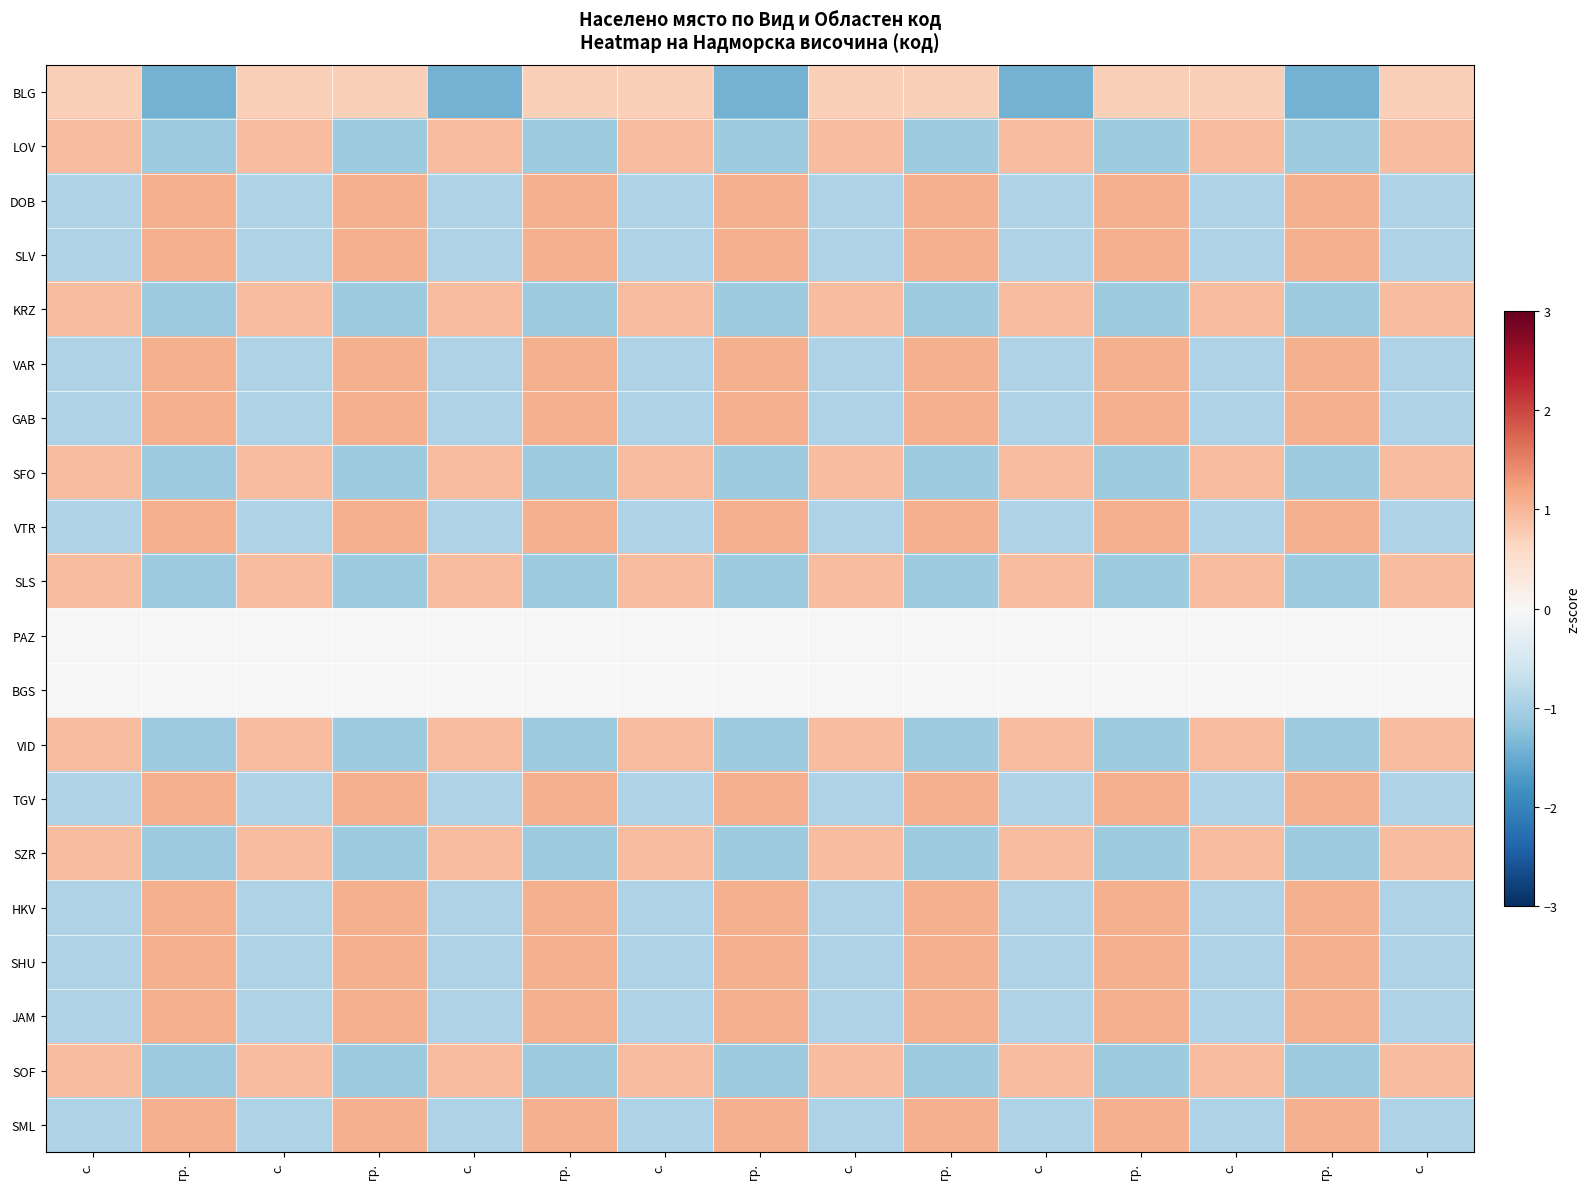

Reading right to left, list all the values displayed in this chart.

BLG: с.=0.7	гр.=-1.4	с.=0.7	гр.=0.7	с.=-1.4	гр.=0.7	с.=0.7	гр.=-1.4	с.=0.7	гр.=0.7	с.=-1.4	гр.=0.7	с.=0.7	гр.=-1.4	с.=0.7
LOV: с.=0.9	гр.=-1.1	с.=0.9	гр.=-1.1	с.=0.9	гр.=-1.1	с.=0.9	гр.=-1.1	с.=0.9	гр.=-1.1	с.=0.9	гр.=-1.1	с.=0.9	гр.=-1.1	с.=0.9
DOB: с.=-0.9	гр.=1.1	с.=-0.9	гр.=1.1	с.=-0.9	гр.=1.1	с.=-0.9	гр.=1.1	с.=-0.9	гр.=1.1	с.=-0.9	гр.=1.1	с.=-0.9	гр.=1.1	с.=-0.9
SLV: с.=-0.9	гр.=1.1	с.=-0.9	гр.=1.1	с.=-0.9	гр.=1.1	с.=-0.9	гр.=1.1	с.=-0.9	гр.=1.1	с.=-0.9	гр.=1.1	с.=-0.9	гр.=1.1	с.=-0.9
KRZ: с.=0.9	гр.=-1.1	с.=0.9	гр.=-1.1	с.=0.9	гр.=-1.1	с.=0.9	гр.=-1.1	с.=0.9	гр.=-1.1	с.=0.9	гр.=-1.1	с.=0.9	гр.=-1.1	с.=0.9
VAR: с.=-0.9	гр.=1.1	с.=-0.9	гр.=1.1	с.=-0.9	гр.=1.1	с.=-0.9	гр.=1.1	с.=-0.9	гр.=1.1	с.=-0.9	гр.=1.1	с.=-0.9	гр.=1.1	с.=-0.9
GAB: с.=-0.9	гр.=1.1	с.=-0.9	гр.=1.1	с.=-0.9	гр.=1.1	с.=-0.9	гр.=1.1	с.=-0.9	гр.=1.1	с.=-0.9	гр.=1.1	с.=-0.9	гр.=1.1	с.=-0.9
SFO: с.=0.9	гр.=-1.1	с.=0.9	гр.=-1.1	с.=0.9	гр.=-1.1	с.=0.9	гр.=-1.1	с.=0.9	гр.=-1.1	с.=0.9	гр.=-1.1	с.=0.9	гр.=-1.1	с.=0.9
VTR: с.=-0.9	гр.=1.1	с.=-0.9	гр.=1.1	с.=-0.9	гр.=1.1	с.=-0.9	гр.=1.1	с.=-0.9	гр.=1.1	с.=-0.9	гр.=1.1	с.=-0.9	гр.=1.1	с.=-0.9
SLS: с.=0.9	гр.=-1.1	с.=0.9	гр.=-1.1	с.=0.9	гр.=-1.1	с.=0.9	гр.=-1.1	с.=0.9	гр.=-1.1	с.=0.9	гр.=-1.1	с.=0.9	гр.=-1.1	с.=0.9
PAZ: с.=0.0	гр.=0.0	с.=0.0	гр.=0.0	с.=0.0	гр.=0.0	с.=0.0	гр.=0.0	с.=0.0	гр.=0.0	с.=0.0	гр.=0.0	с.=0.0	гр.=0.0	с.=0.0
BGS: с.=0.0	гр.=0.0	с.=0.0	гр.=0.0	с.=0.0	гр.=0.0	с.=0.0	гр.=0.0	с.=0.0	гр.=0.0	с.=0.0	гр.=0.0	с.=0.0	гр.=0.0	с.=0.0
VID: с.=0.9	гр.=-1.1	с.=0.9	гр.=-1.1	с.=0.9	гр.=-1.1	с.=0.9	гр.=-1.1	с.=0.9	гр.=-1.1	с.=0.9	гр.=-1.1	с.=0.9	гр.=-1.1	с.=0.9
TGV: с.=-0.9	гр.=1.1	с.=-0.9	гр.=1.1	с.=-0.9	гр.=1.1	с.=-0.9	гр.=1.1	с.=-0.9	гр.=1.1	с.=-0.9	гр.=1.1	с.=-0.9	гр.=1.1	с.=-0.9
SZR: с.=0.9	гр.=-1.1	с.=0.9	гр.=-1.1	с.=0.9	гр.=-1.1	с.=0.9	гр.=-1.1	с.=0.9	гр.=-1.1	с.=0.9	гр.=-1.1	с.=0.9	гр.=-1.1	с.=0.9
HKV: с.=-0.9	гр.=1.1	с.=-0.9	гр.=1.1	с.=-0.9	гр.=1.1	с.=-0.9	гр.=1.1	с.=-0.9	гр.=1.1	с.=-0.9	гр.=1.1	с.=-0.9	гр.=1.1	с.=-0.9
SHU: с.=-0.9	гр.=1.1	с.=-0.9	гр.=1.1	с.=-0.9	гр.=1.1	с.=-0.9	гр.=1.1	с.=-0.9	гр.=1.1	с.=-0.9	гр.=1.1	с.=-0.9	гр.=1.1	с.=-0.9
JAM: с.=-0.9	гр.=1.1	с.=-0.9	гр.=1.1	с.=-0.9	гр.=1.1	с.=-0.9	гр.=1.1	с.=-0.9	гр.=1.1	с.=-0.9	гр.=1.1	с.=-0.9	гр.=1.1	с.=-0.9
SOF: с.=0.9	гр.=-1.1	с.=0.9	гр.=-1.1	с.=0.9	гр.=-1.1	с.=0.9	гр.=-1.1	с.=0.9	гр.=-1.1	с.=0.9	гр.=-1.1	с.=0.9	гр.=-1.1	с.=0.9
SML: с.=-0.9	гр.=1.1	с.=-0.9	гр.=1.1	с.=-0.9	гр.=1.1	с.=-0.9	гр.=1.1	с.=-0.9	гр.=1.1	с.=-0.9	гр.=1.1	с.=-0.9	гр.=1.1	с.=-0.9